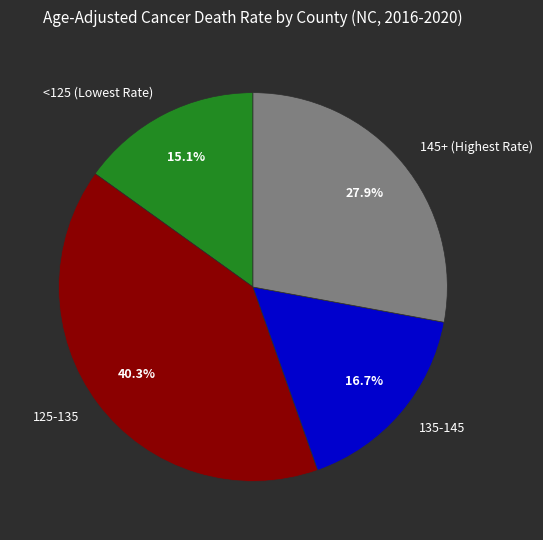

What percentage do 135-145 and 125-135 together represent?

57.0%